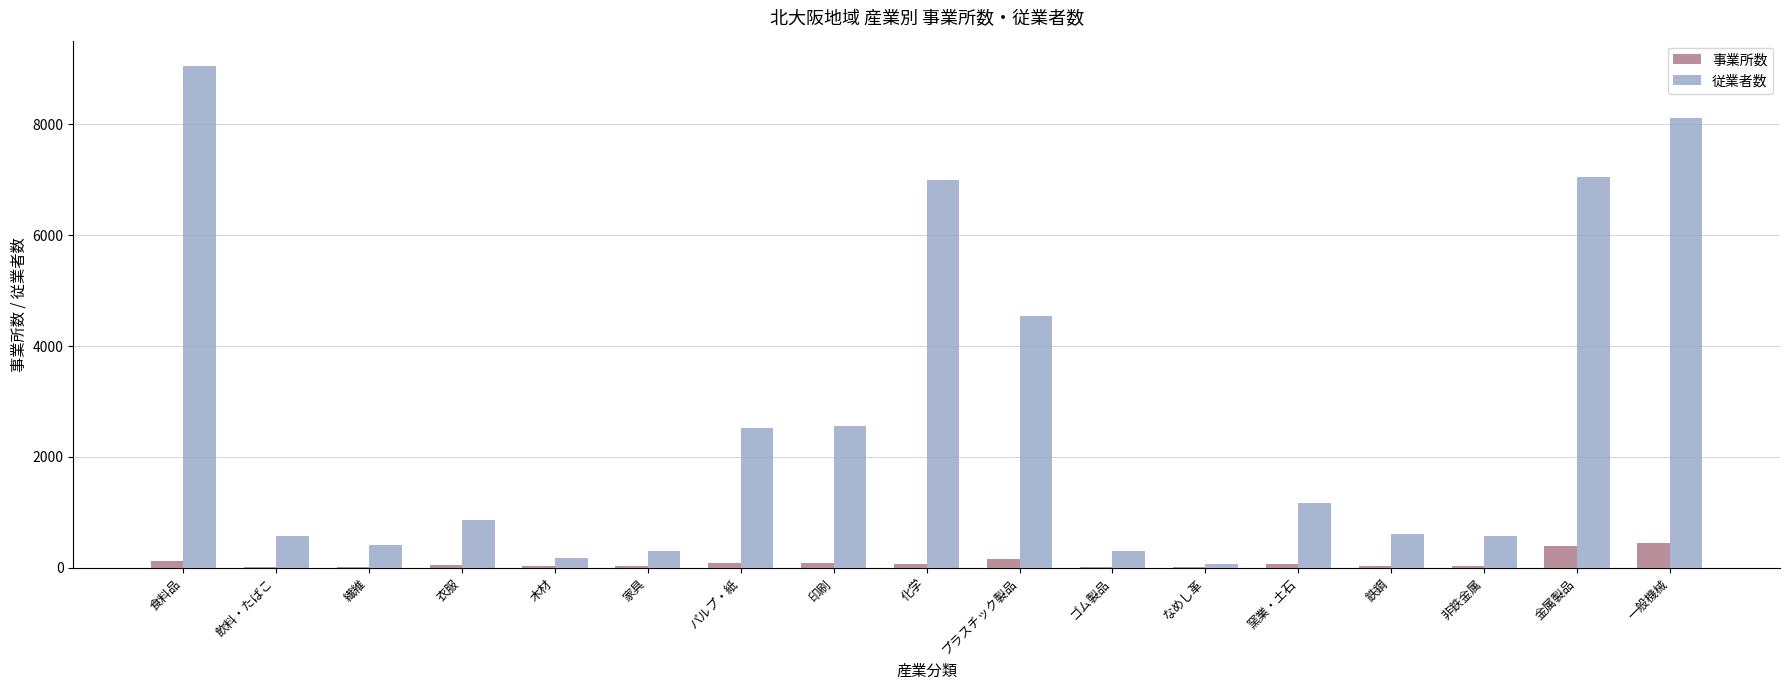

How many data points does each series have?

17